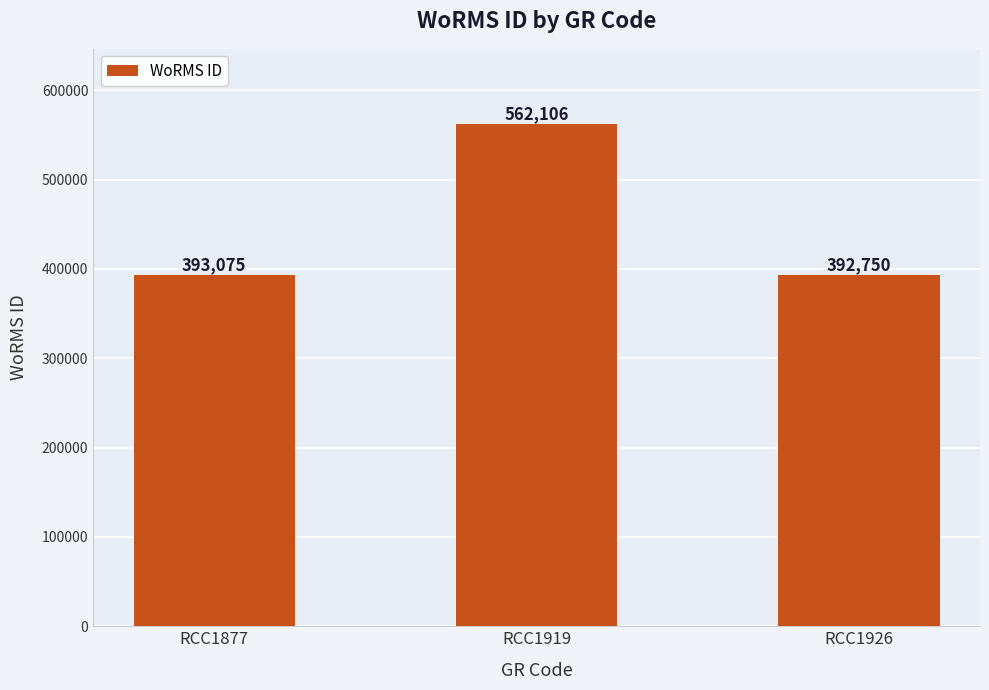

The value at RCC1926 is 392750. True or false?

True